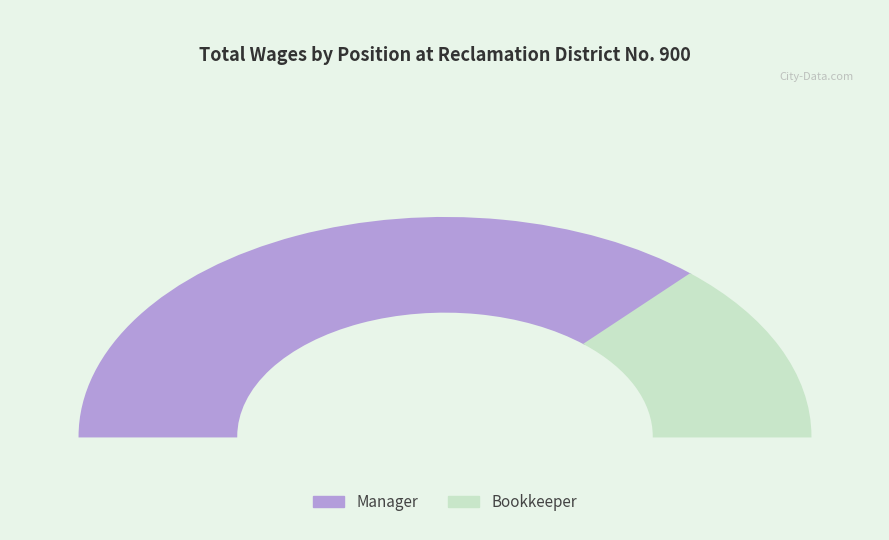

Does Bookkeeper represent more than half of the total?

No